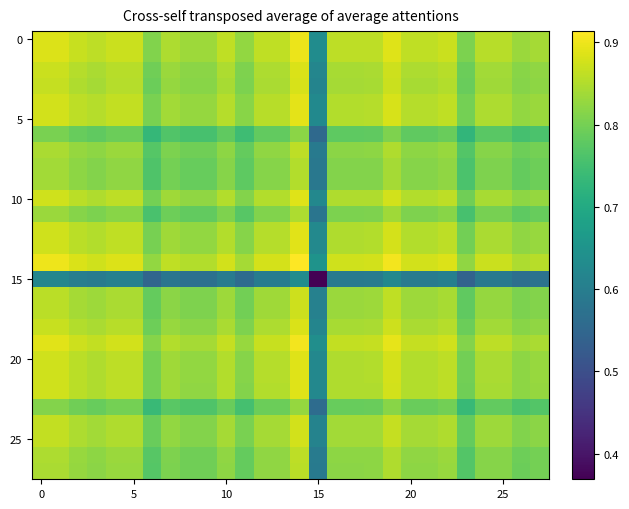

At how many categories does at least one series exceed 0?

28